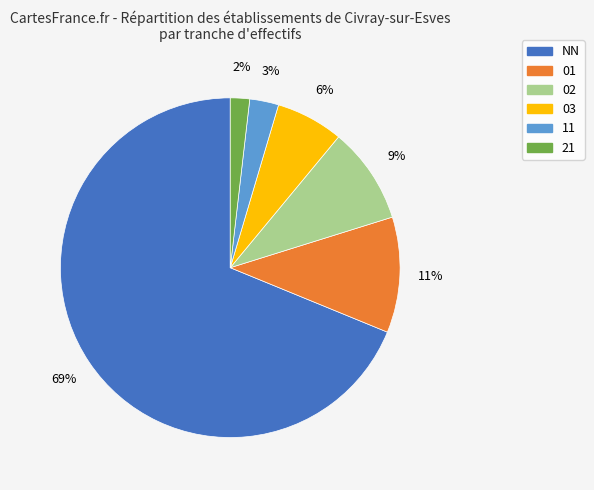

Combined, do 03 and 02 account for over 50%?

No